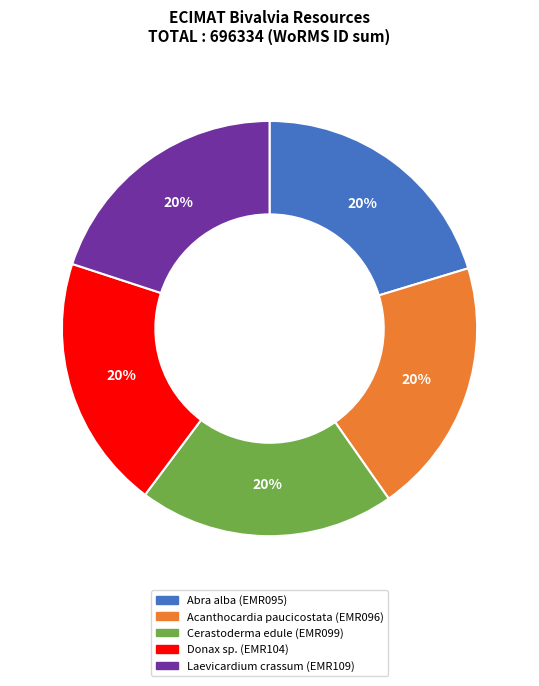

Is there a majority slice in this chart?

No